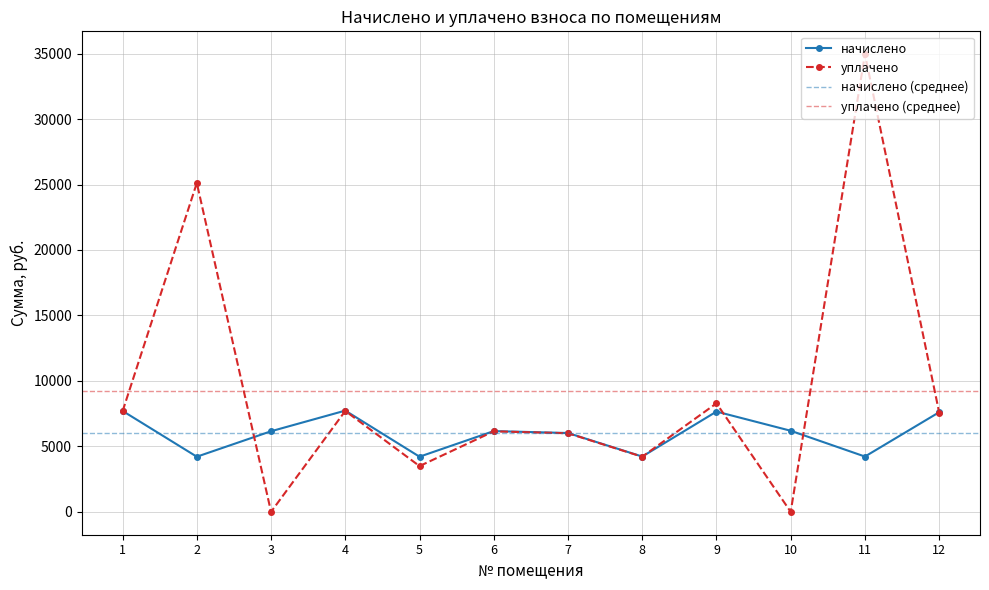

List the series in order of their overall mean, highest first.

уплачено, начислено